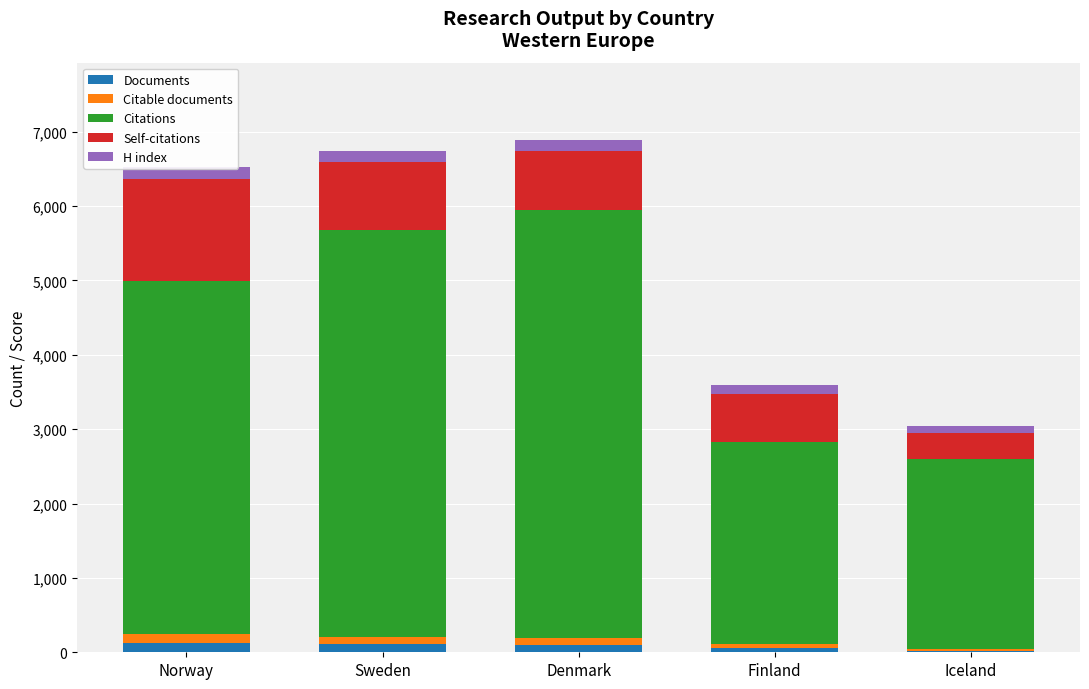

Between Finland and Iceland, which series saw the biggest shift?

Self-citations